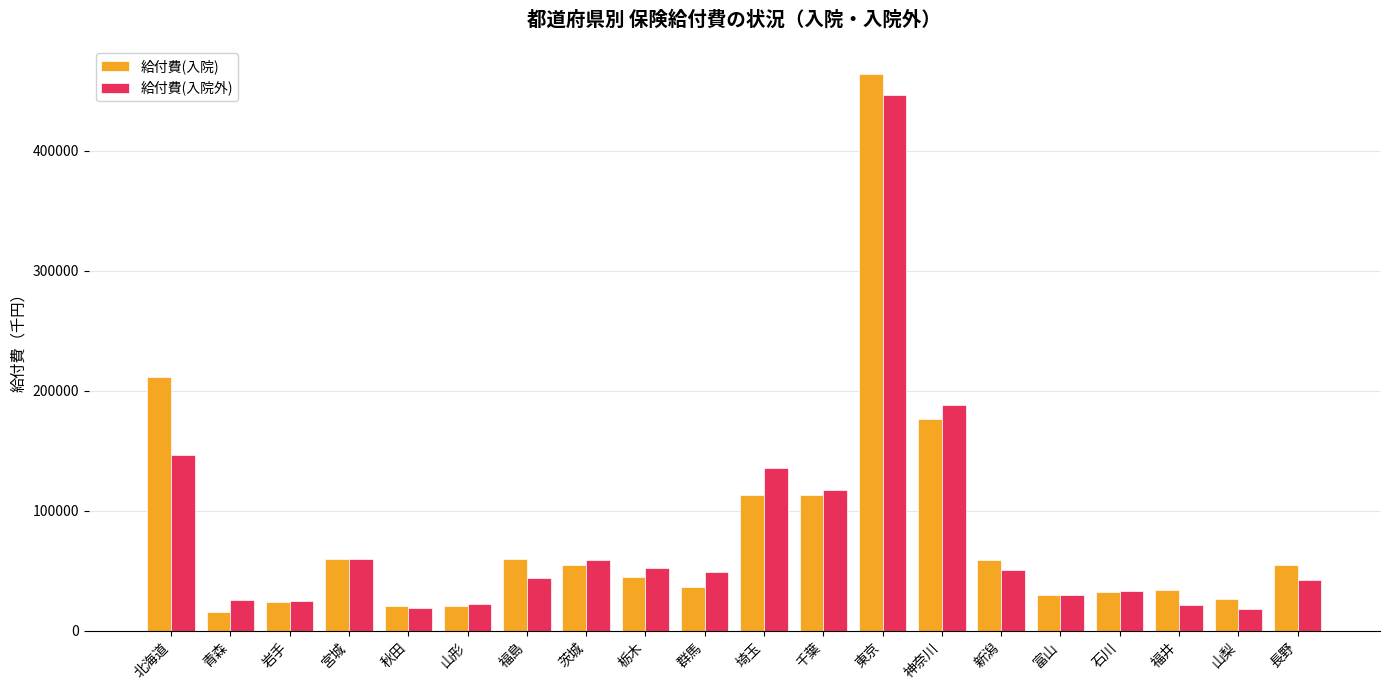

Is the value of 給付費(入院外) at 富山 greater than the value of 給付費(入院) at 長野?

No